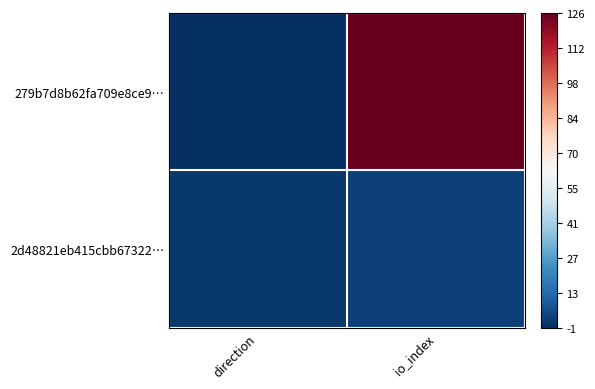

Which series changed the most between direction and io_index?

279b7d8b62fa709e8ce9…